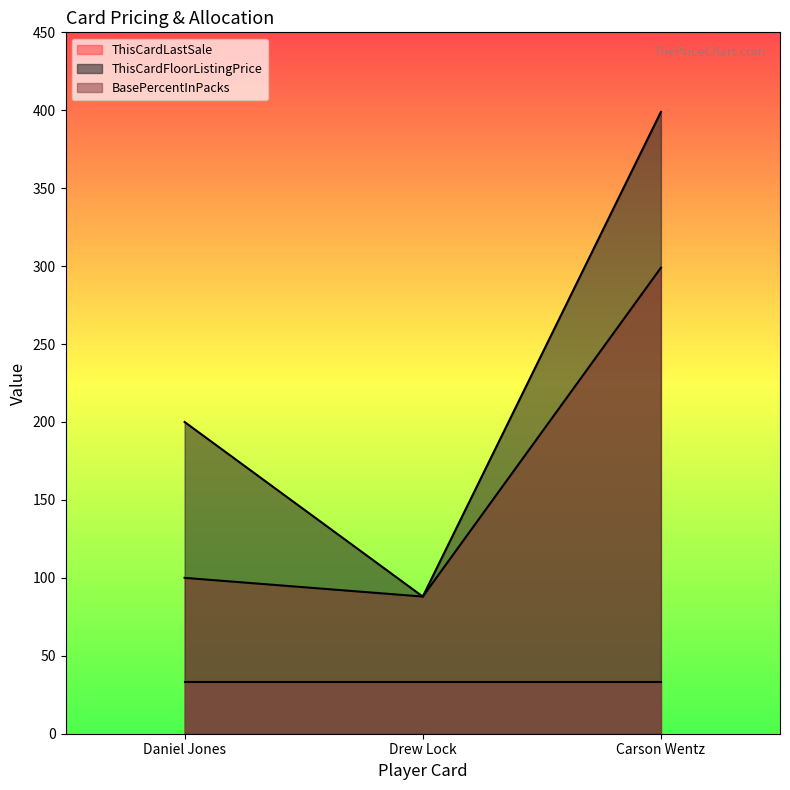

Which category has the highest value in the ThisCardLastSale series?

Carson Wentz